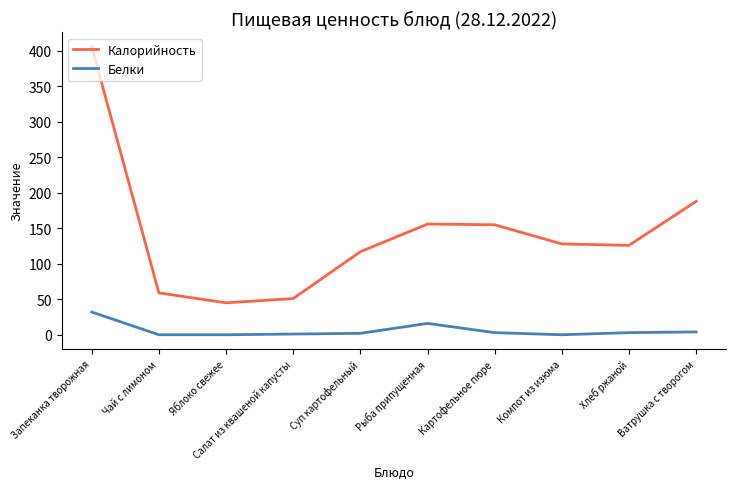

What is the highest value of the Белки series?

32